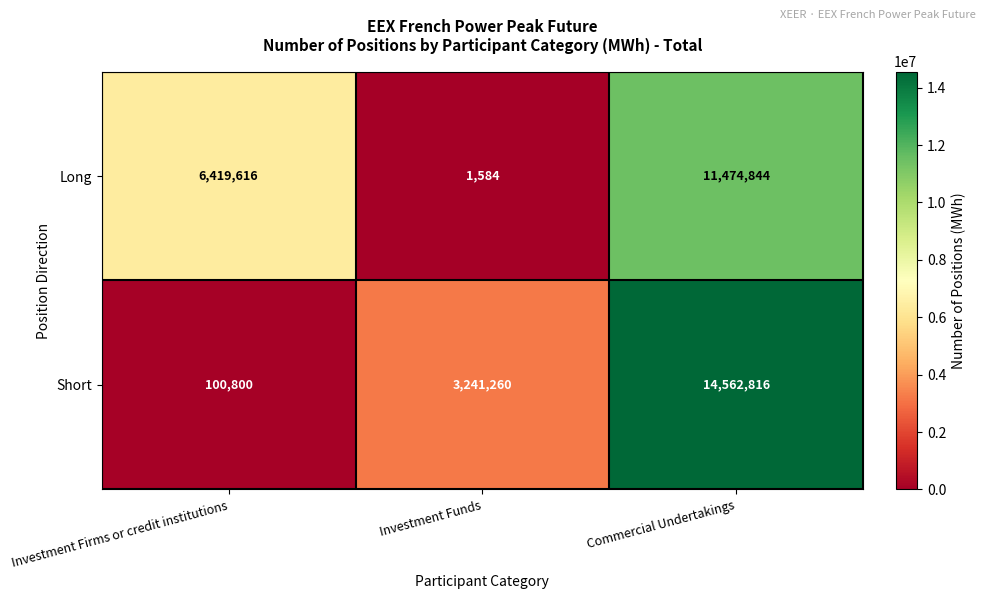

Reading left to right, what are all the values shown in this chart?

Long: Investment Firms or credit institutions=6419616	Investment Funds=1584	Commercial Undertakings=11474844
Short: Investment Firms or credit institutions=100800	Investment Funds=3241260	Commercial Undertakings=14562816